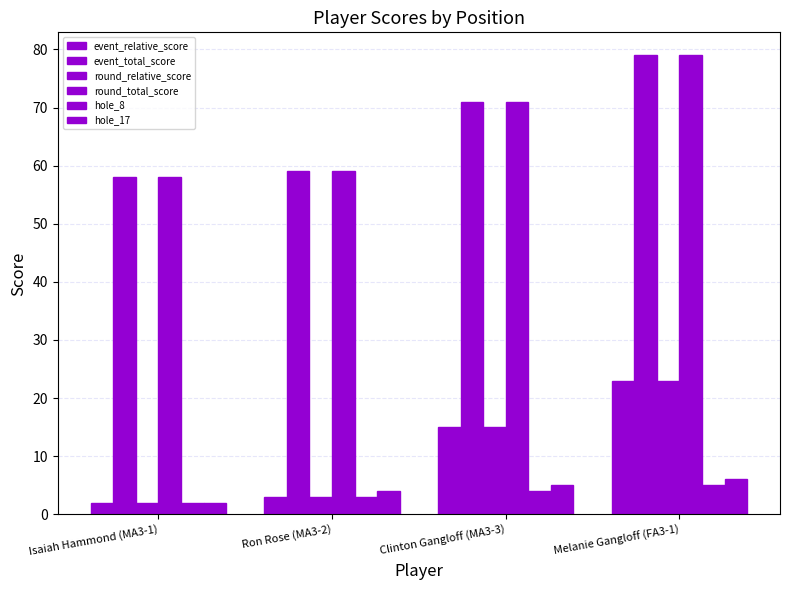

How many bars are there in total?

24